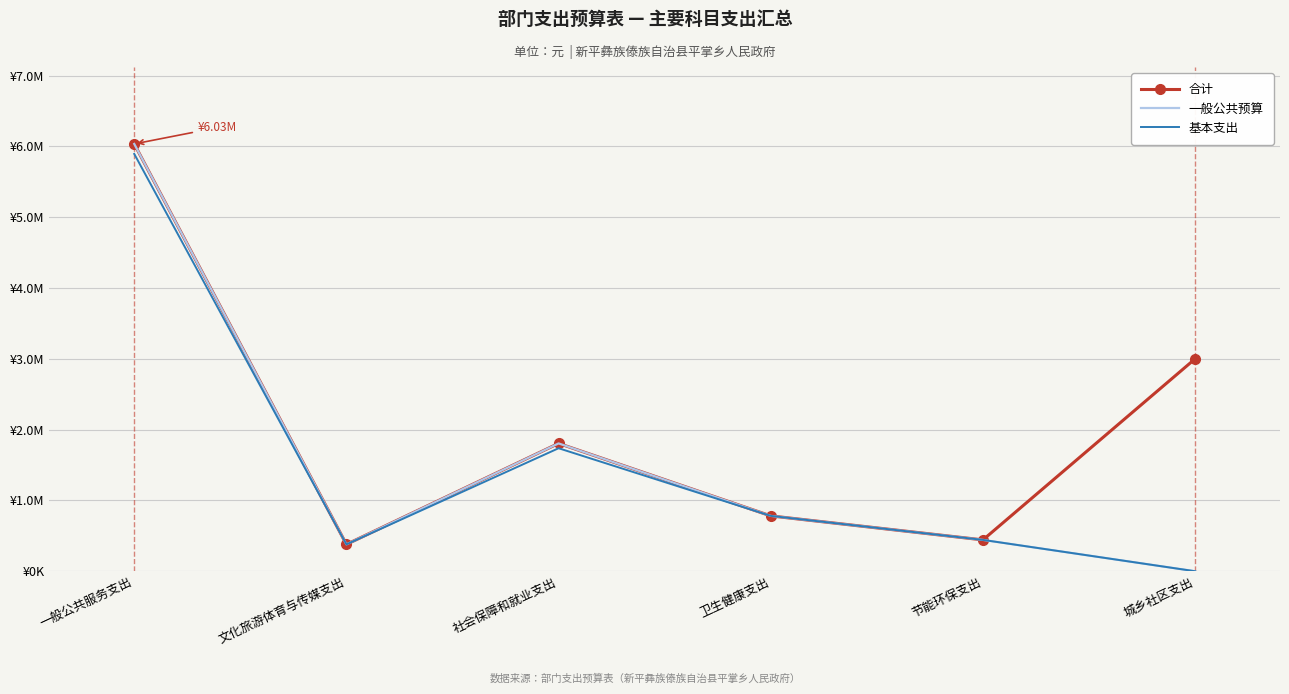

Where does the 合计 series first go above 1805321?

一般公共服务支出